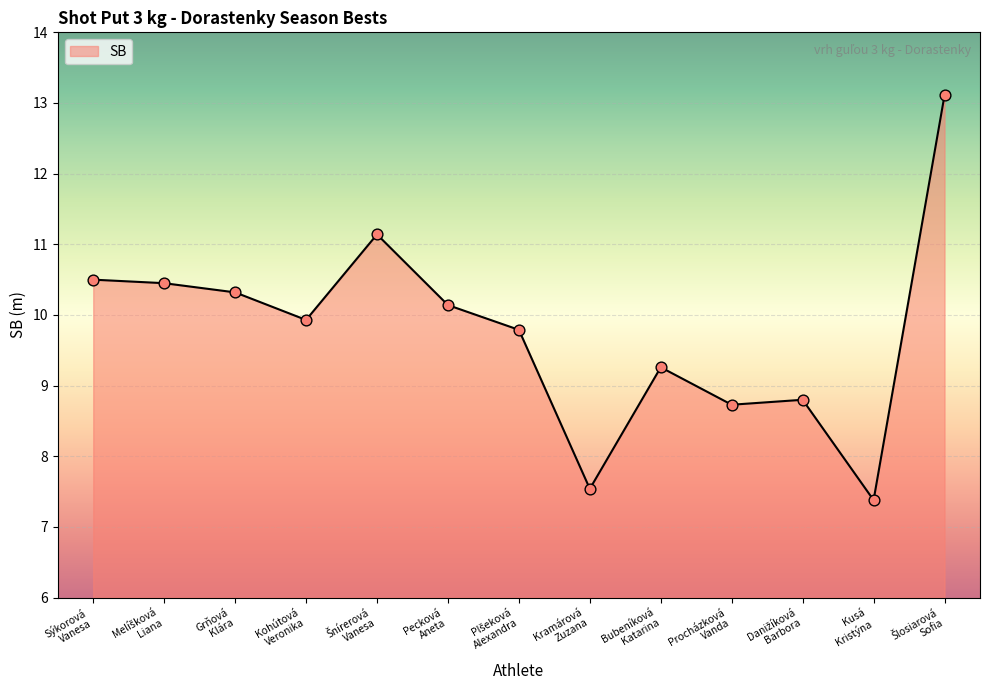

What is the greatest value displayed?

13.1